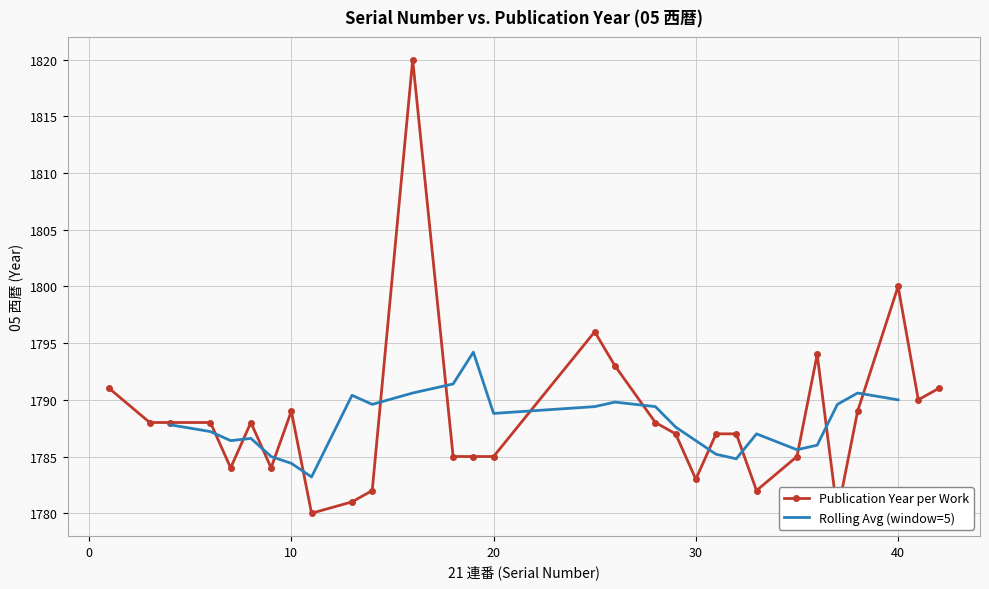

How many values exceed 1788?

10